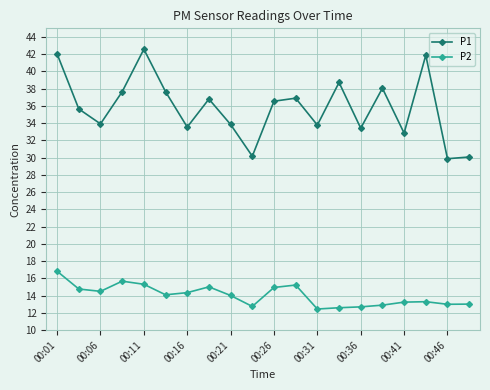

True or false: P1 and P2 intersect in this chart.

False